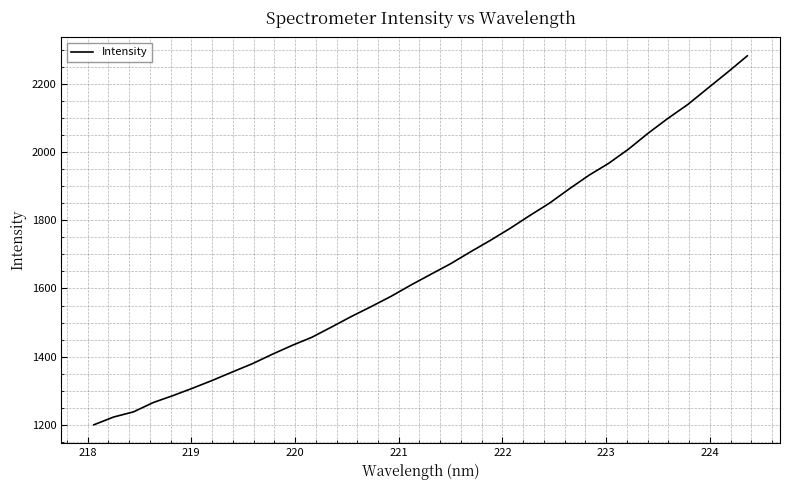

What is the minimum value shown in the chart?

1199.7